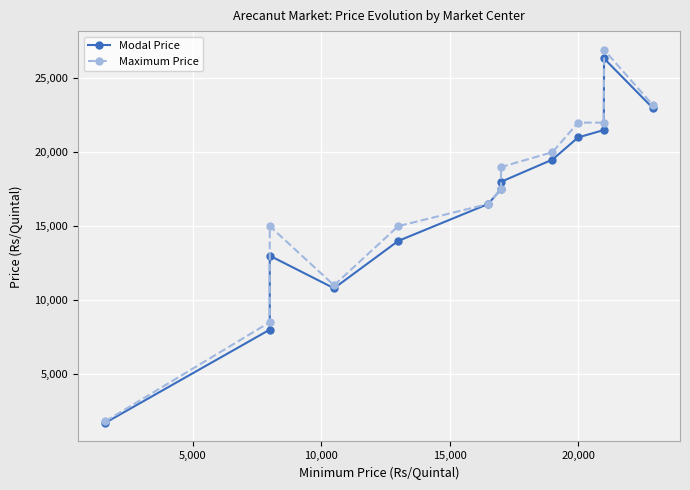

What is the average value of the Maximum Price series?

16802